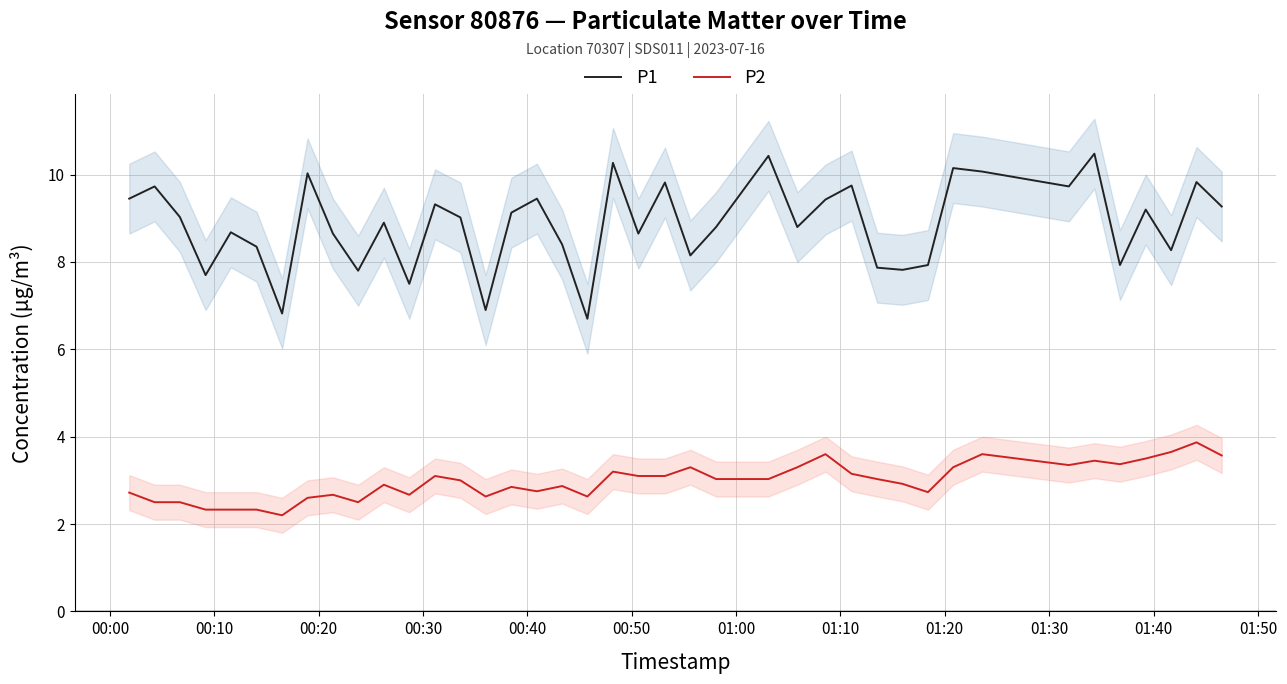

Reading left to right, transcribe all the data shown in this chart.

P1: 9.4	9.7	9.0	7.7	8.7	8.3	6.8	10.0	8.7	7.8	8.9	7.5	9.3	9.0	6.9	9.1	9.4	8.4	6.7	10.3	8.7	9.8	8.2	8.8	10.4	8.8	9.4	9.8	7.9	7.8	7.9	10.2	10.1	9.7	10.5	7.9	9.2	8.3	9.8	9.3
P2: 2.7	2.5	2.5	2.3	2.3	2.3	2.2	2.6	2.7	2.5	2.9	2.7	3.1	3.0	2.6	2.9	2.8	2.9	2.6	3.2	3.1	3.1	3.3	3.0	3.0	3.3	3.6	3.1	3.0	2.9	2.7	3.3	3.6	3.4	3.5	3.4	3.5	3.6	3.9	3.6